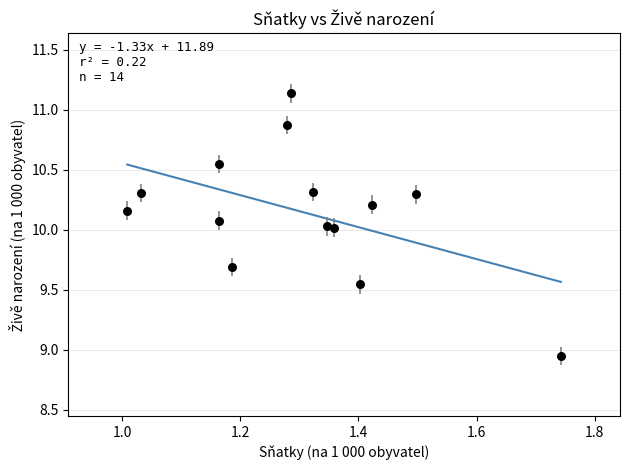

What is the range of Y values (max minus min)?

2.2